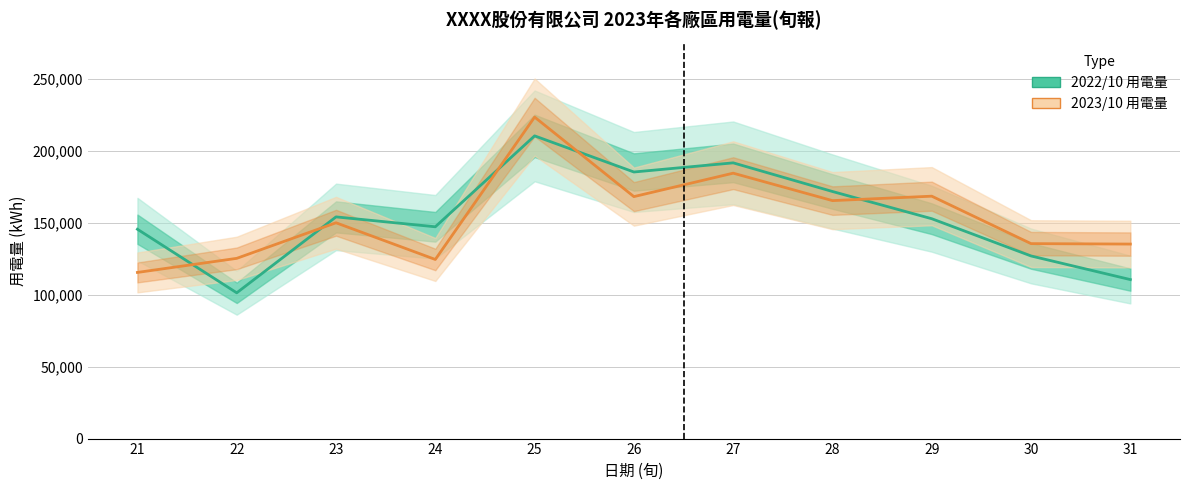

Is it true that 2022/10 用電量 equals 31577.7 at 31?

False